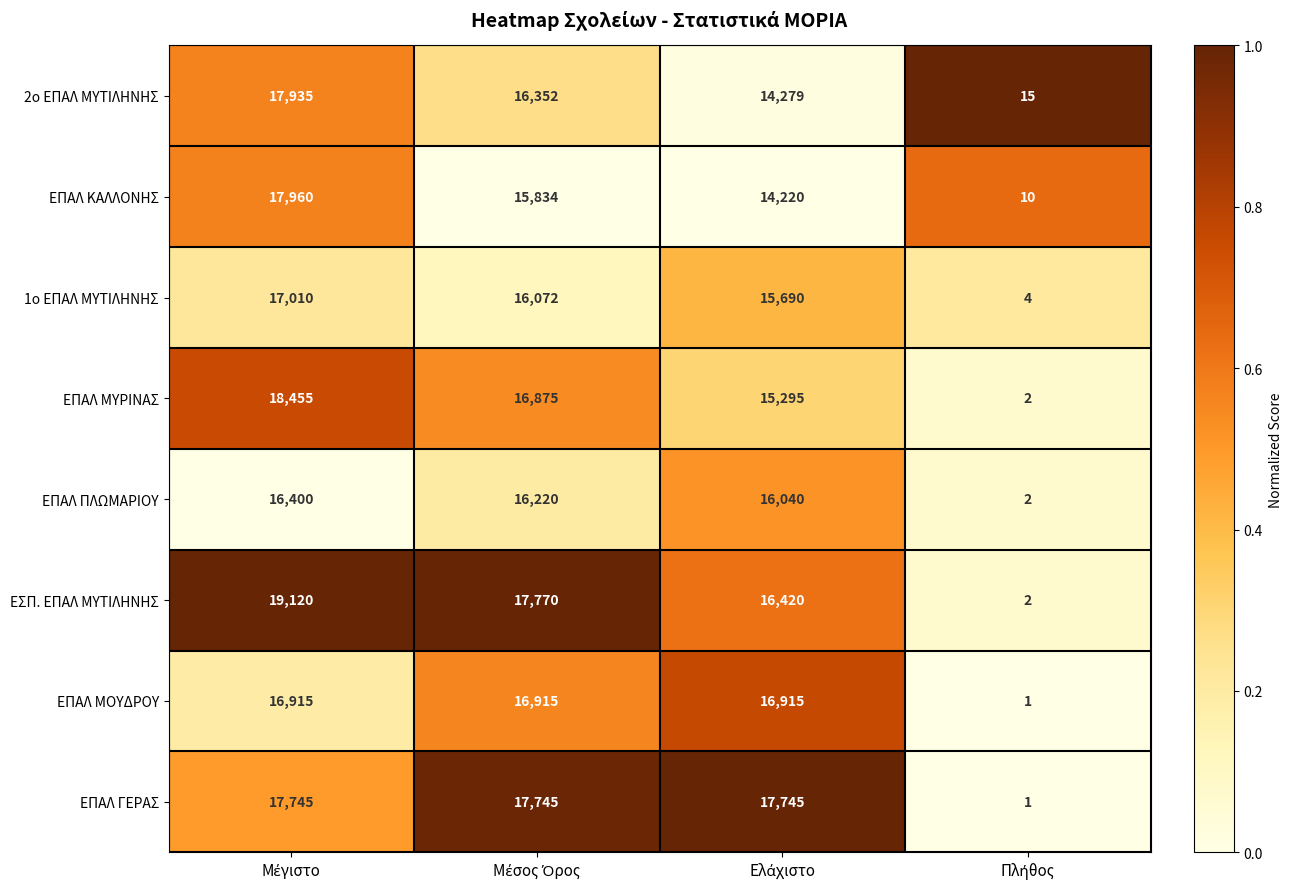

Which series has the largest total across all categories?

ΕΣΠ. ΕΠΑΛ ΜΥΤΙΛΗΝΗΣ